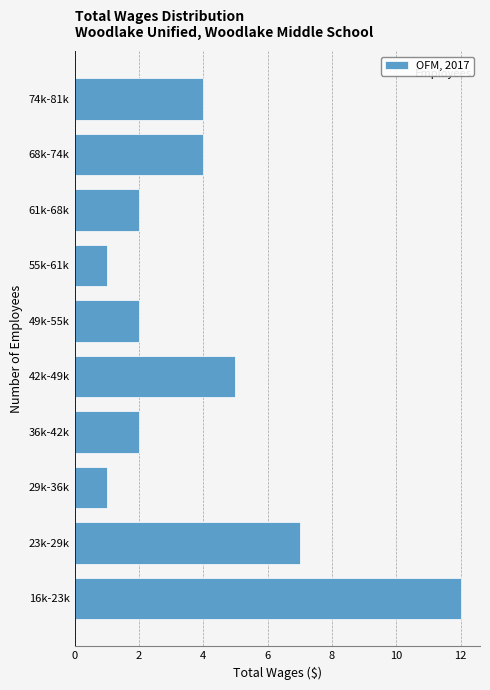

Reading top to bottom, what are all the values shown in this chart?

4	4	2	1	2	5	2	1	7	12